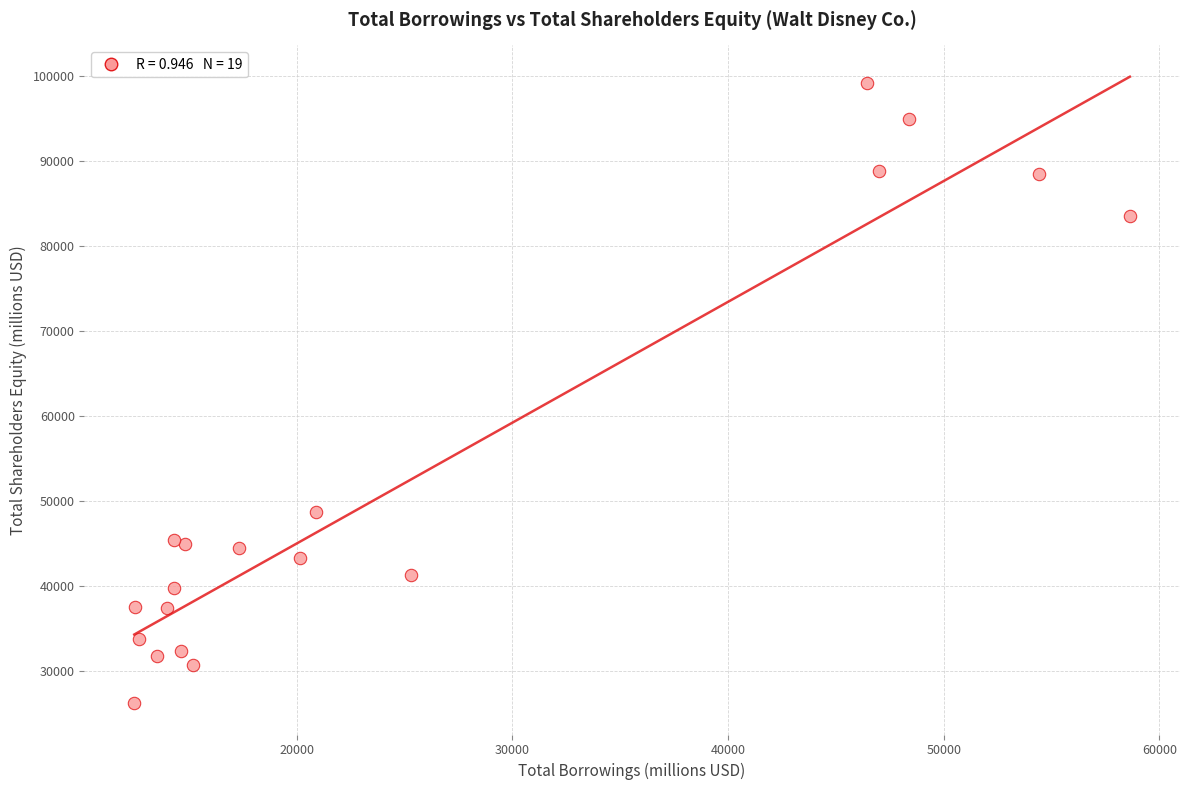

What is the range of Y values (max minus min)?

73067